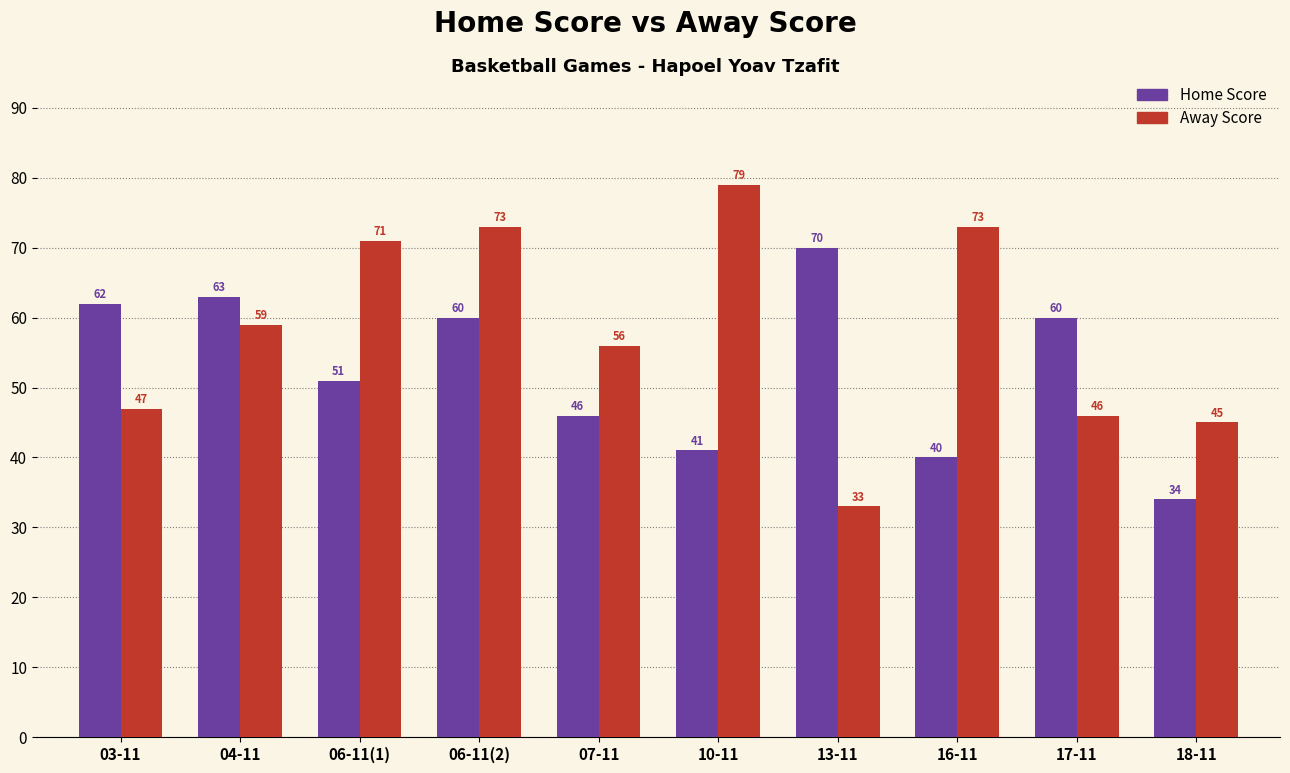

At which category is the sum across all series the highest?

06-11(2)